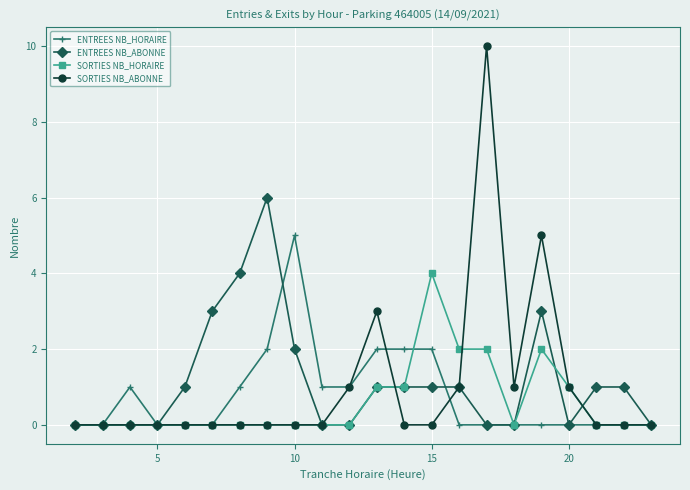

Does the chart have visible grid lines?

Yes